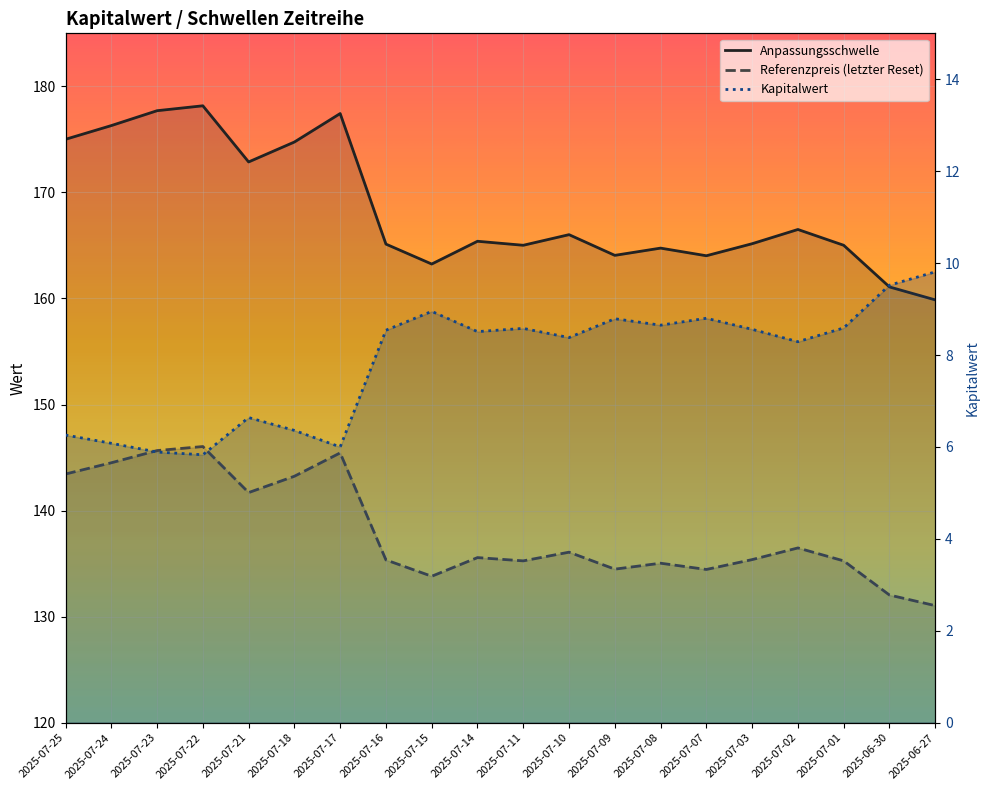

What is the difference between the maximum and minimum values in the Anpassungsschwelle series?

18.3